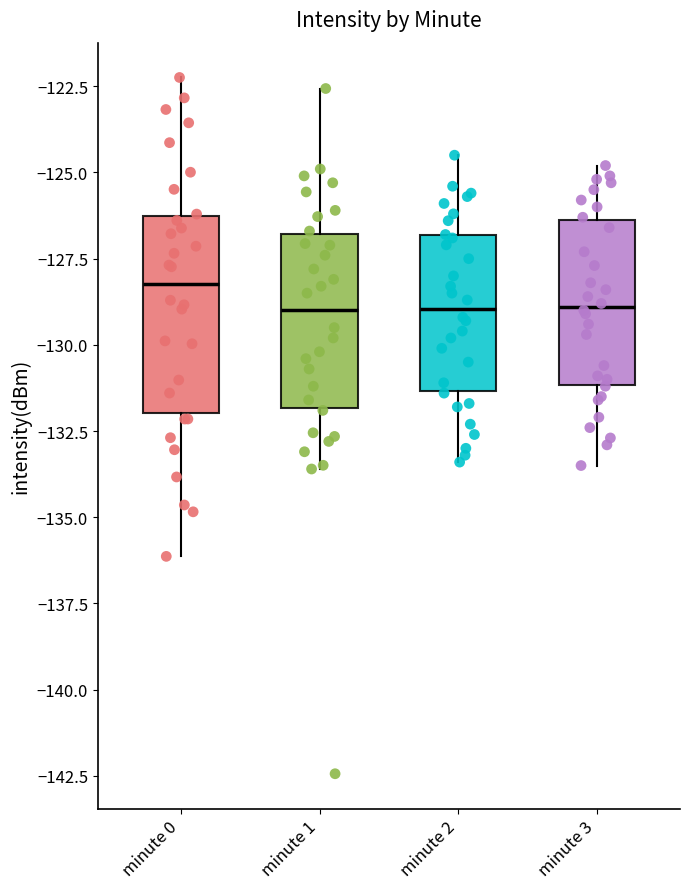

Comparing the boxes themselves (not the whiskers), which one is the tallest?

minute 0